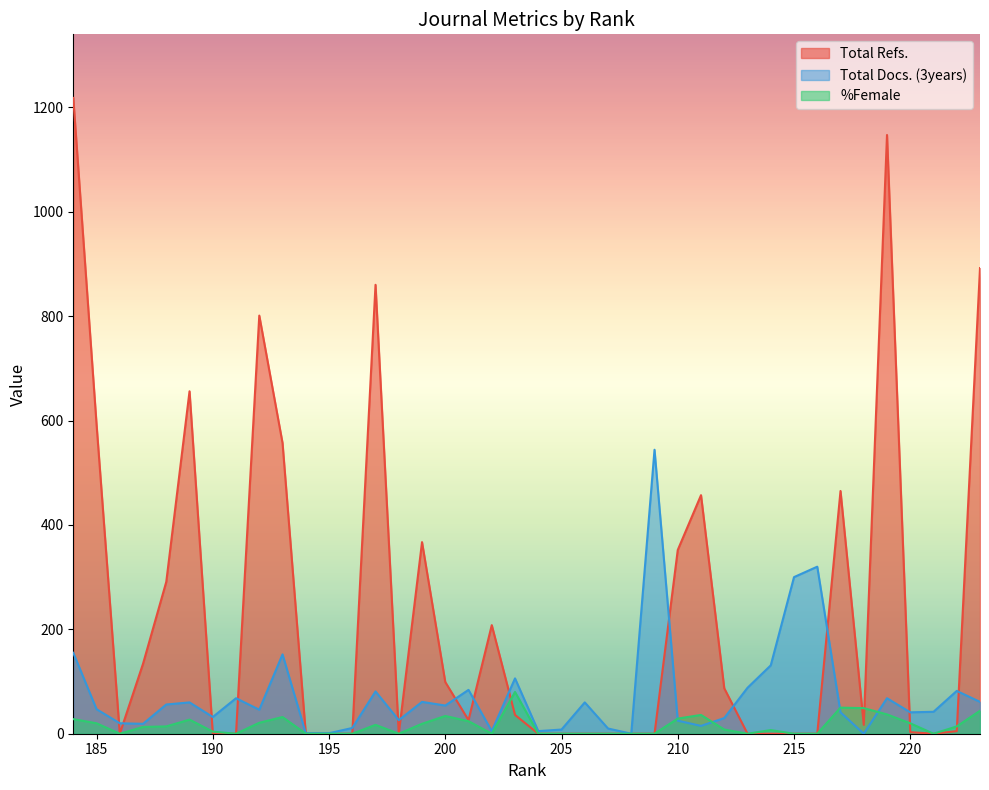

Rank the series by their maximum value, from lowest to highest.

%Female, Total Docs. (3years), Total Refs.